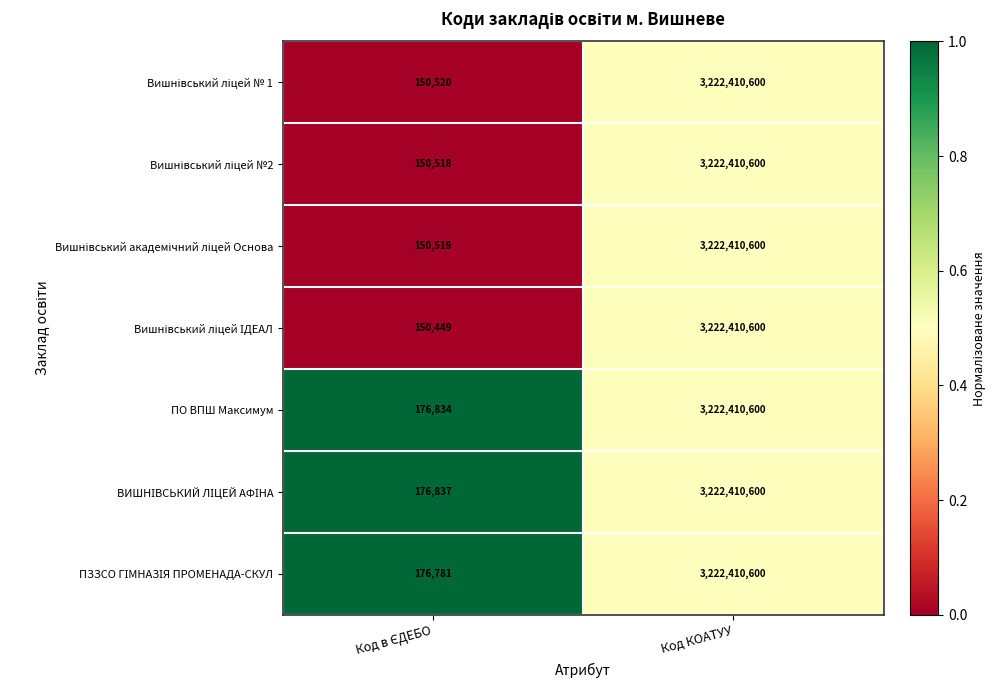

What is the minimum value shown in the chart?

150449